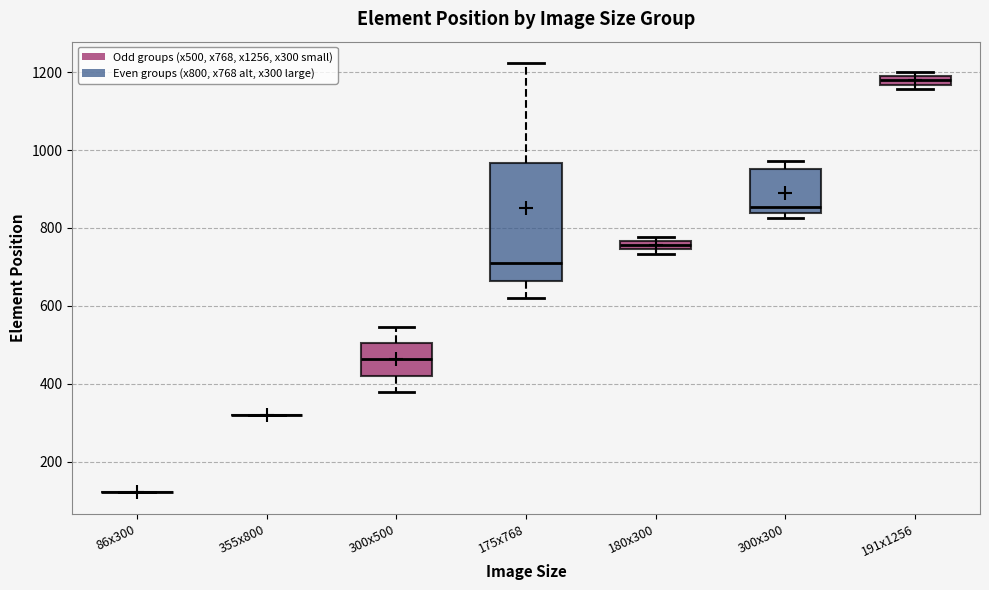

Where is the lower edge of the box for 300x300 on the y-axis? The values are not printed on the chart, so give them approximately, as read against the axis.

840